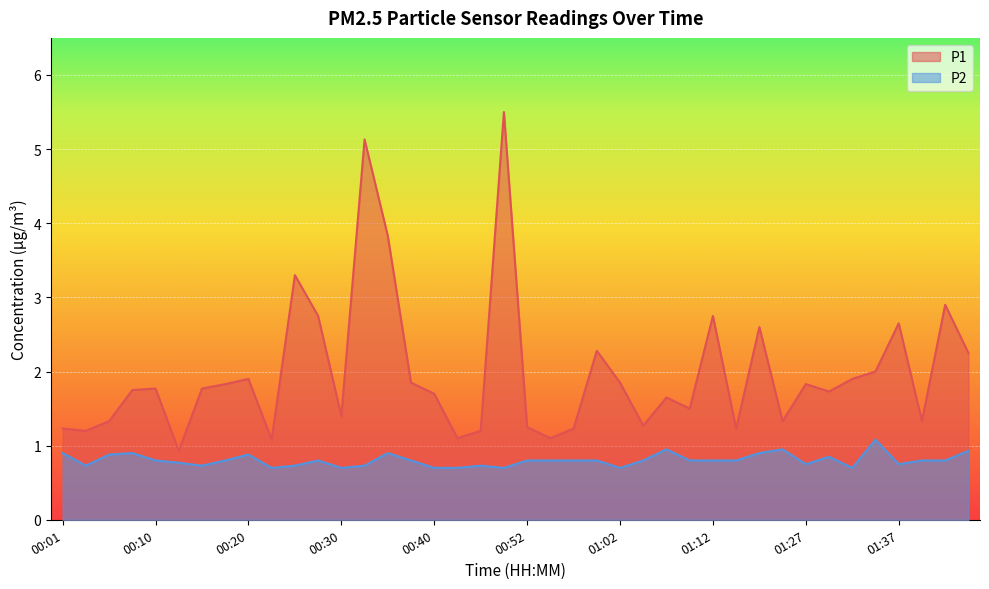

List the series in order of their peak value, highest first.

P1, P2